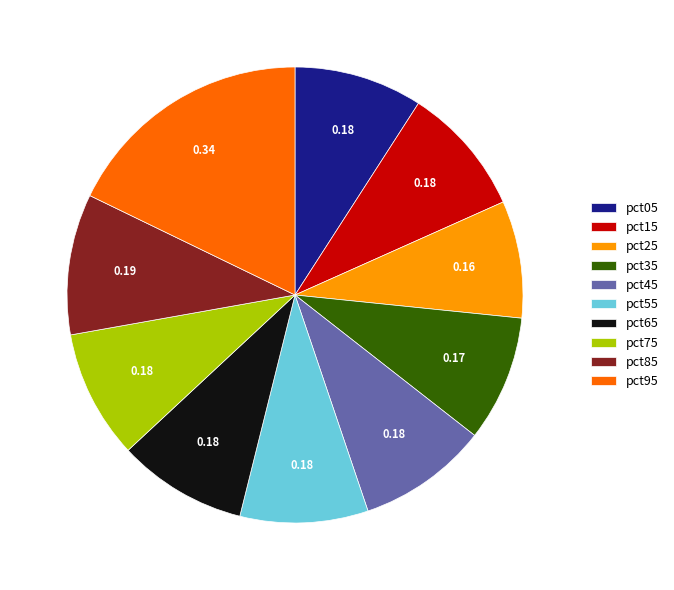

Is pct45 the majority of the pie?

No